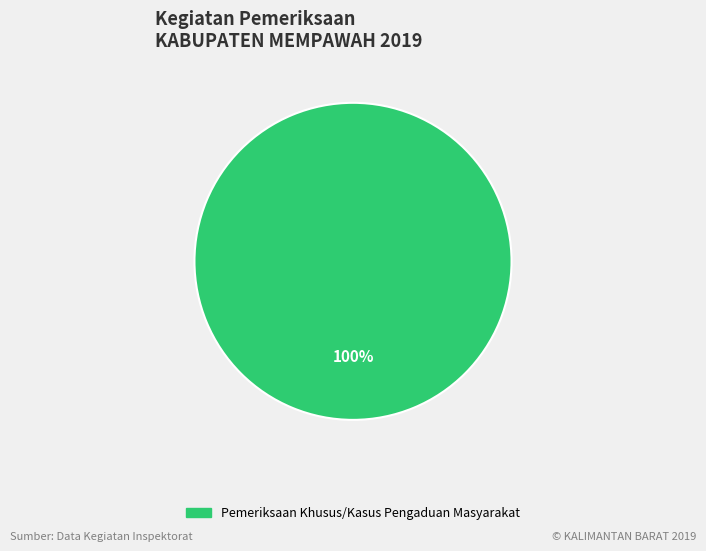

Is there any slice that represents more than half of the pie?

Yes